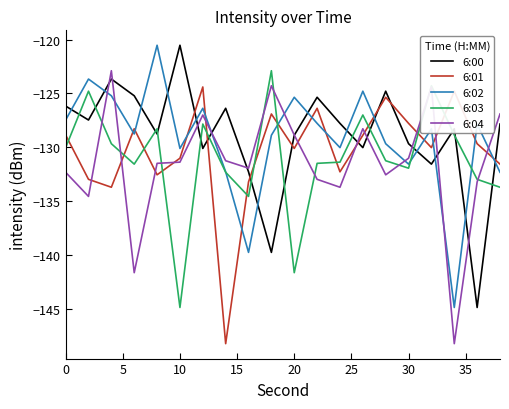

What is the greatest value displayed?

-120.5